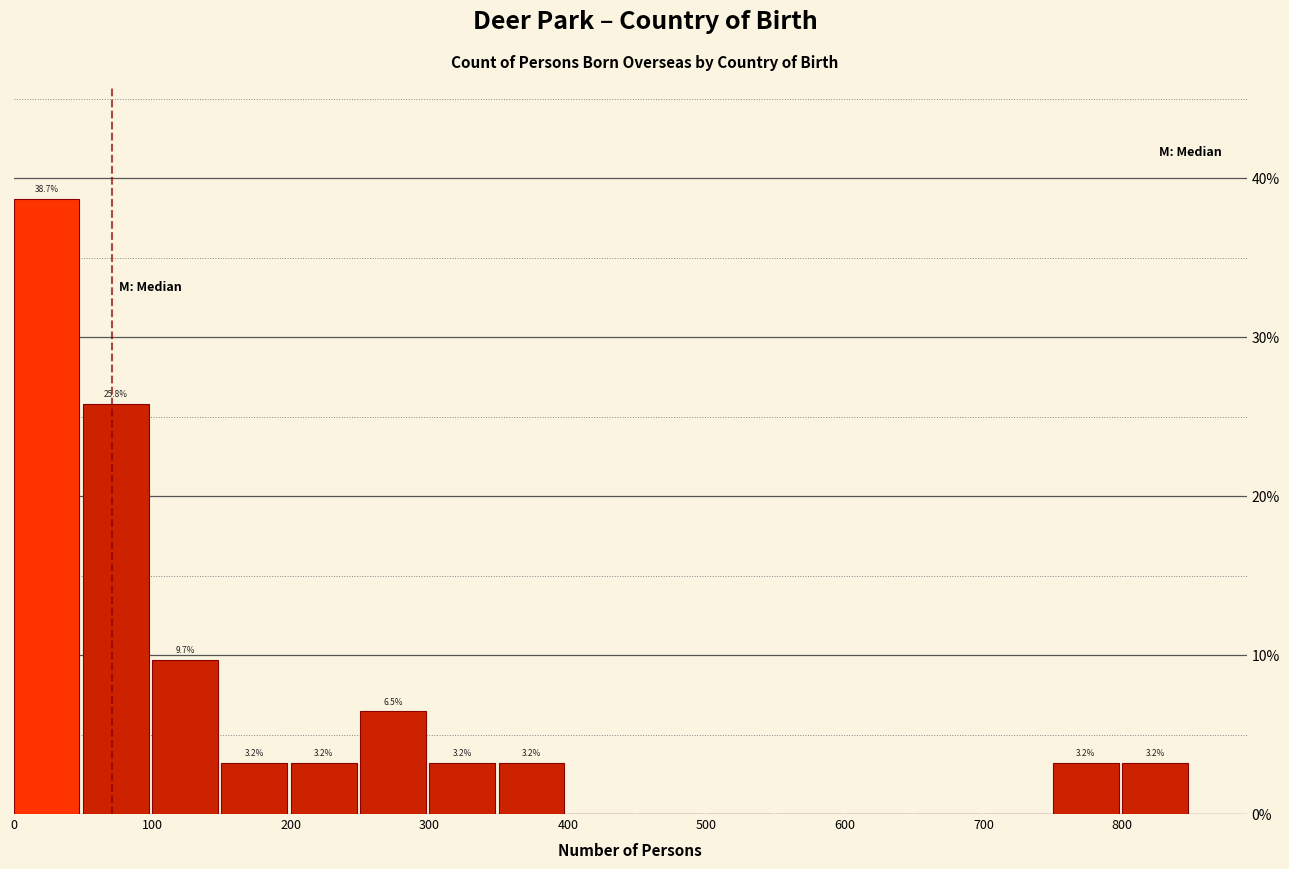

Over which range of the x-axis is the bar tallest?

0 to 50